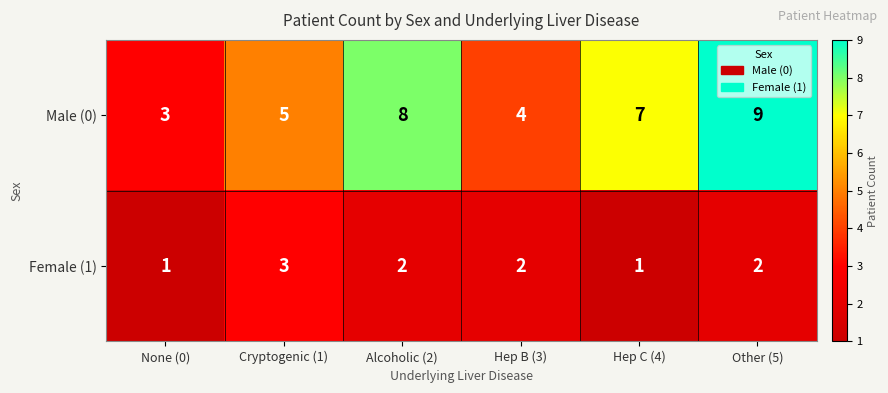

At Other (5), list the series in order from smallest to largest.

Female (1), Male (0)